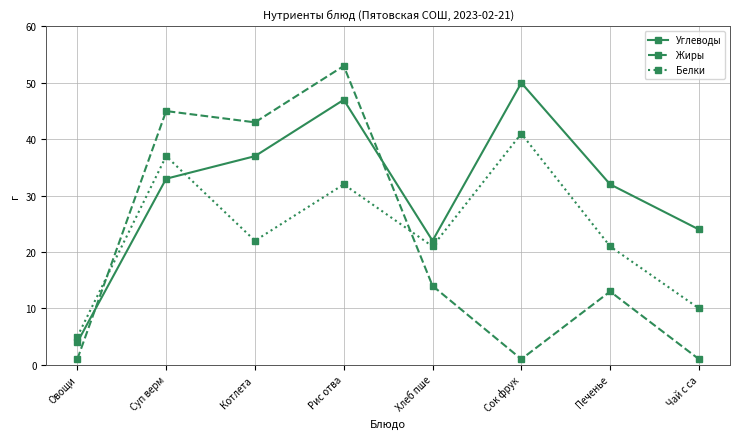

Reading right to left, transcribe all the data shown in this chart.

Углеводы: Чай с са=24	Печенье=32	Сок фрук=50	Хлеб пше=22	Рис отва=47	Котлета =37	Суп верм=33	Овощи=4
Жиры: Чай с са=1	Печенье=13	Сок фрук=1	Хлеб пше=14	Рис отва=53	Котлета =43	Суп верм=45	Овощи=1
Белки: Чай с са=10	Печенье=21	Сок фрук=41	Хлеб пше=21	Рис отва=32	Котлета =22	Суп верм=37	Овощи=5